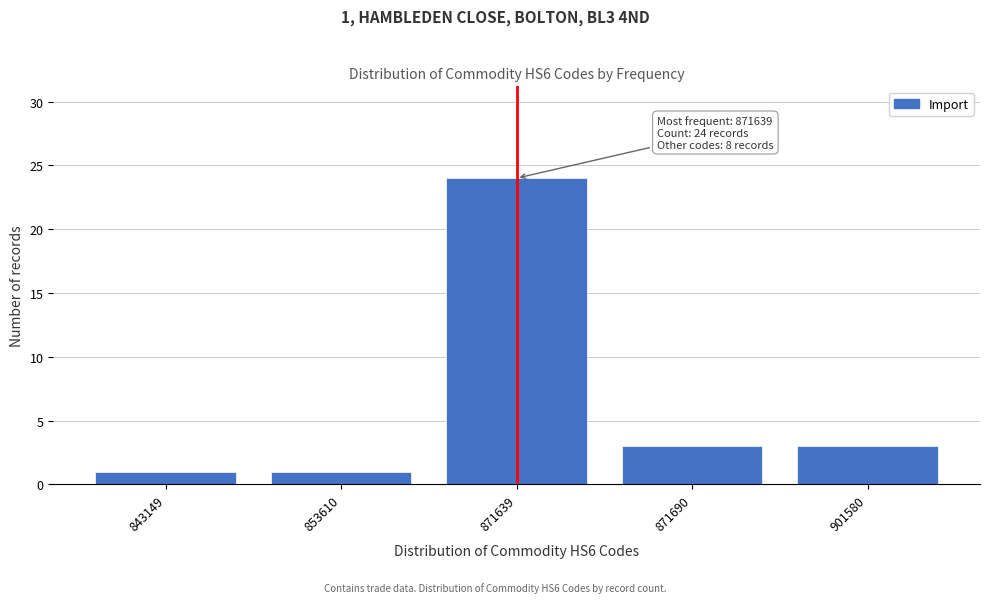

Reading left to right, list all the values displayed in this chart.

1	1	24	3	3